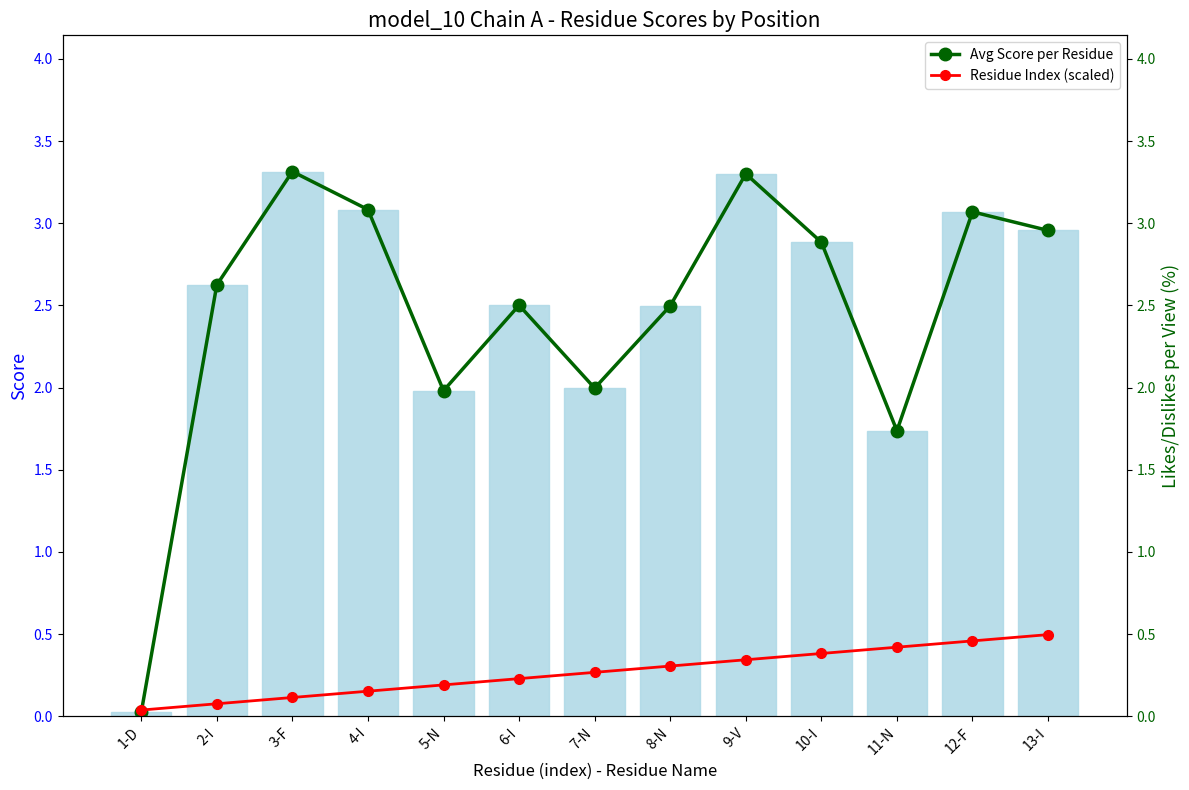

Reading right to left, extract all data points from this chart.

score: 13-I=3.0	12-F=3.1	11-N=1.7	10-I=2.9	9-V=3.3	8-N=2.5	7-N=2.0	6-I=2.5	5-N=2.0	4-I=3.1	3-F=3.3	2-I=2.6	1-D=0.0
Avg Score per Residue: 13-I=3.0	12-F=3.1	11-N=1.7	10-I=2.9	9-V=3.3	8-N=2.5	7-N=2.0	6-I=2.5	5-N=2.0	4-I=3.1	3-F=3.3	2-I=2.6	1-D=0.0
Residue Index (scaled): 13-I=0.5	12-F=0.5	11-N=0.4	10-I=0.4	9-V=0.3	8-N=0.3	7-N=0.3	6-I=0.2	5-N=0.2	4-I=0.2	3-F=0.1	2-I=0.1	1-D=0.0